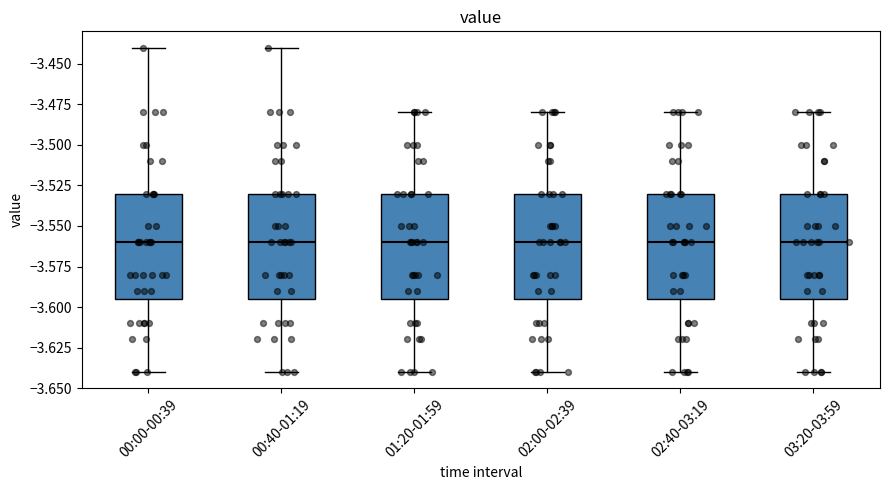

Where does the upper whisker of the box for 00:40-01:19 end on the y-axis? The values are not printed on the chart, so give them approximately, as read against the axis.

-3.440